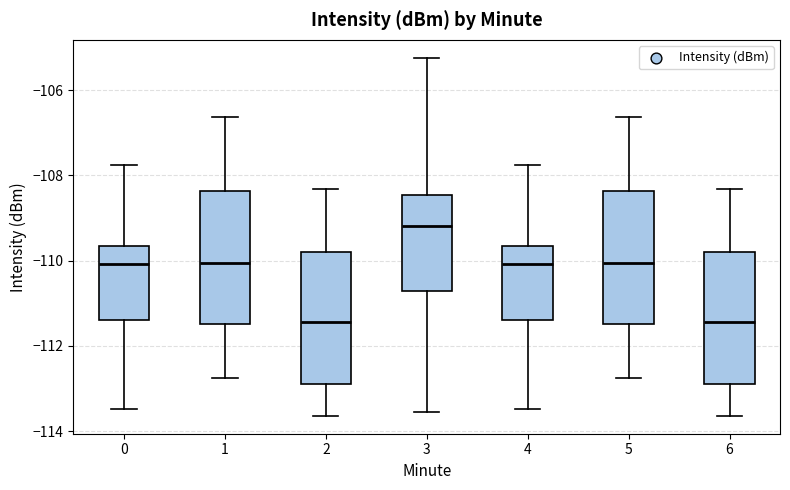

Reading left to right, read every box against the y-axis: the position of its median line, the range the box covers, and the ends of its whiskers. The values are not printed on the chart, so give them approximately, as read against the axis.

0: median -110.0, box -111.4 to -109.6, whiskers -113.4 to -107.8
1: median -110.0, box -111.4 to -108.4, whiskers -112.8 to -106.6
2: median -111.4, box -112.8 to -109.8, whiskers -113.6 to -108.4
3: median -109.2, box -110.8 to -108.4, whiskers -113.6 to -105.2
4: median -110.0, box -111.4 to -109.6, whiskers -113.4 to -107.8
5: median -110.0, box -111.4 to -108.4, whiskers -112.8 to -106.6
6: median -111.4, box -112.8 to -109.8, whiskers -113.6 to -108.4